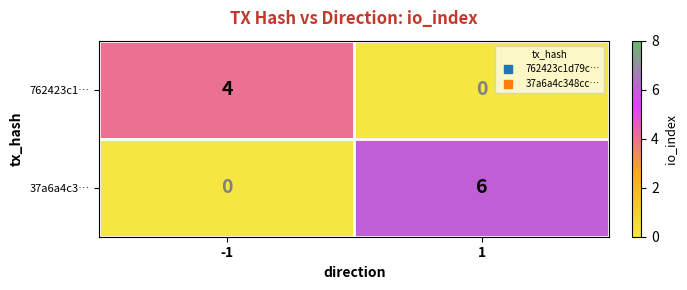

Count the number of data series in this chart.

2